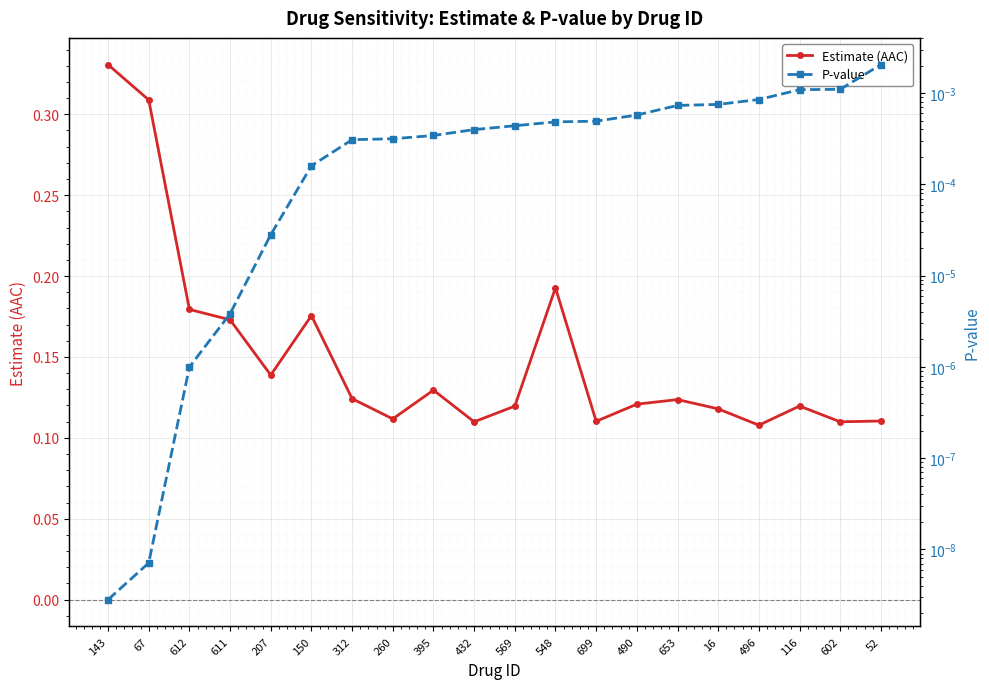

Is the value of P-value at 653 greater than the value of Estimate (AAC) at 150?

No